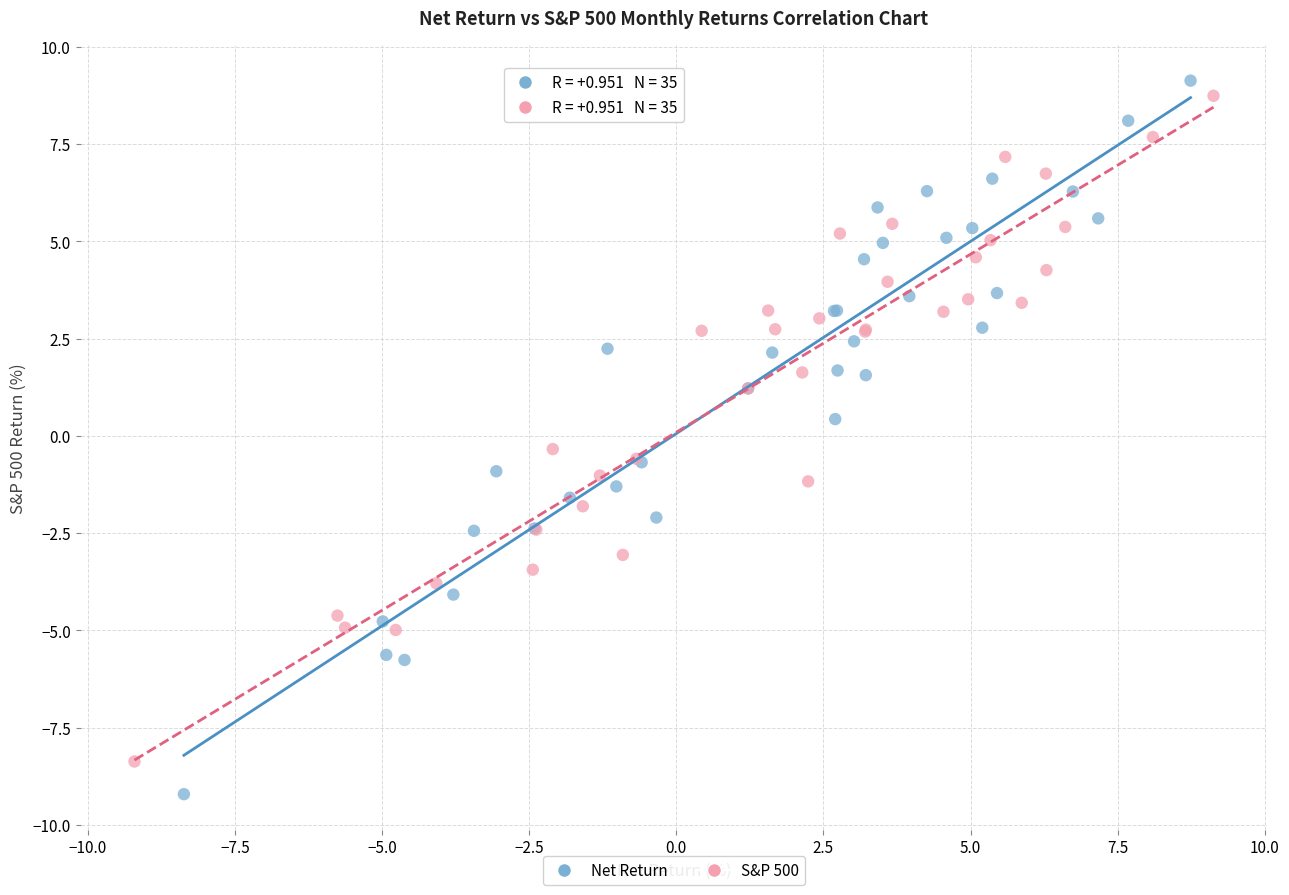

Which series has the largest Y range (max minus min)?

Net Return